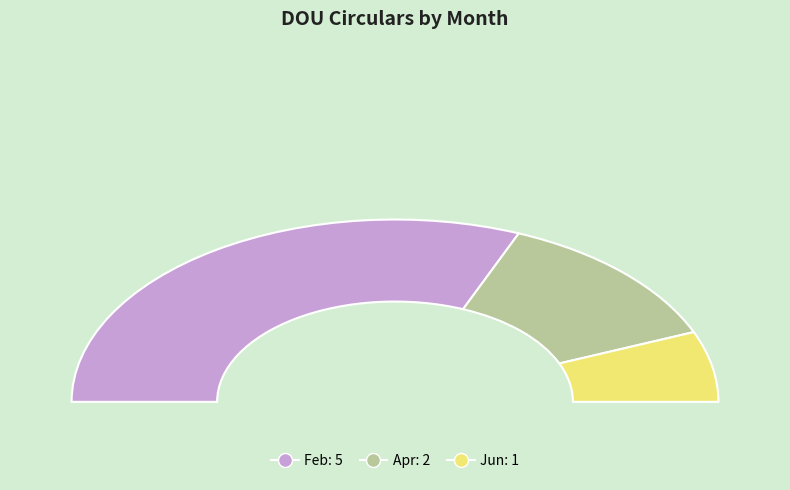

Which slice represents more than half of the pie?

Feb